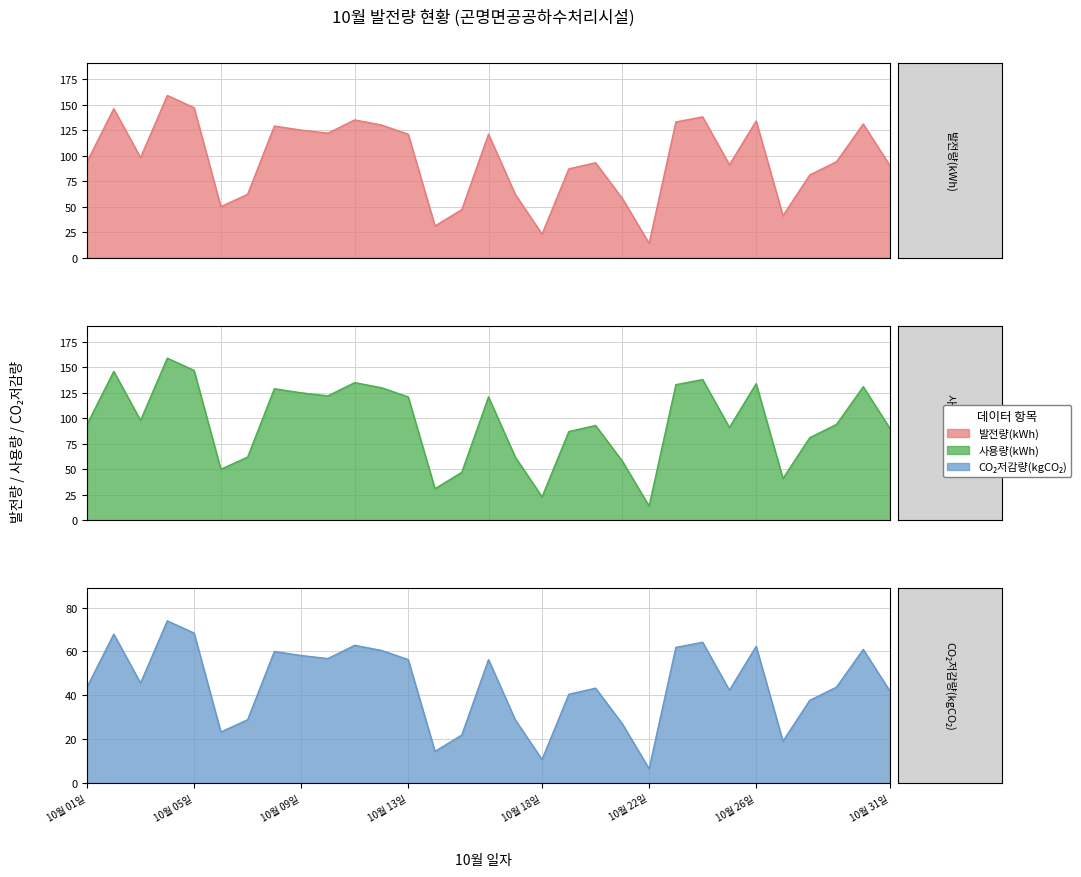

At which category is the sum across all series the highest?

10월 04일